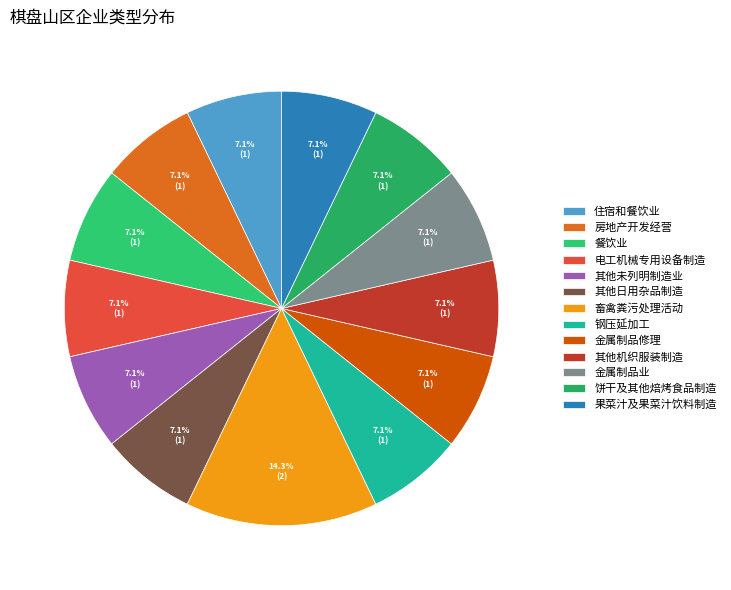

To the nearest percent, what percentage of the pie is 畜禽粪污处理活动?

14%